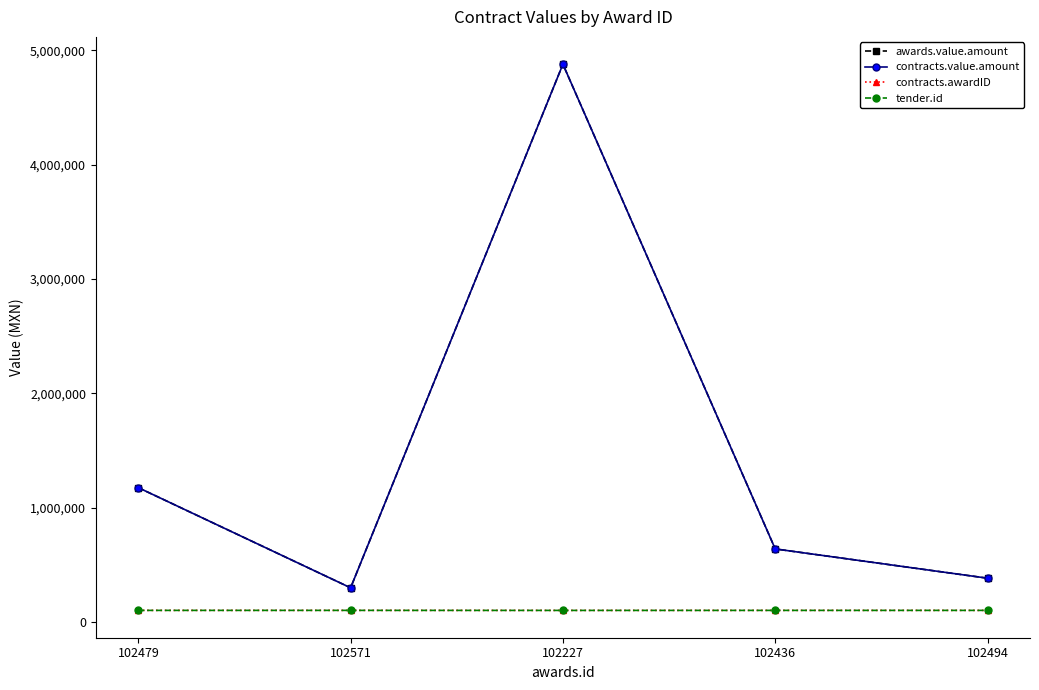

How many lines are shown in the chart?

4